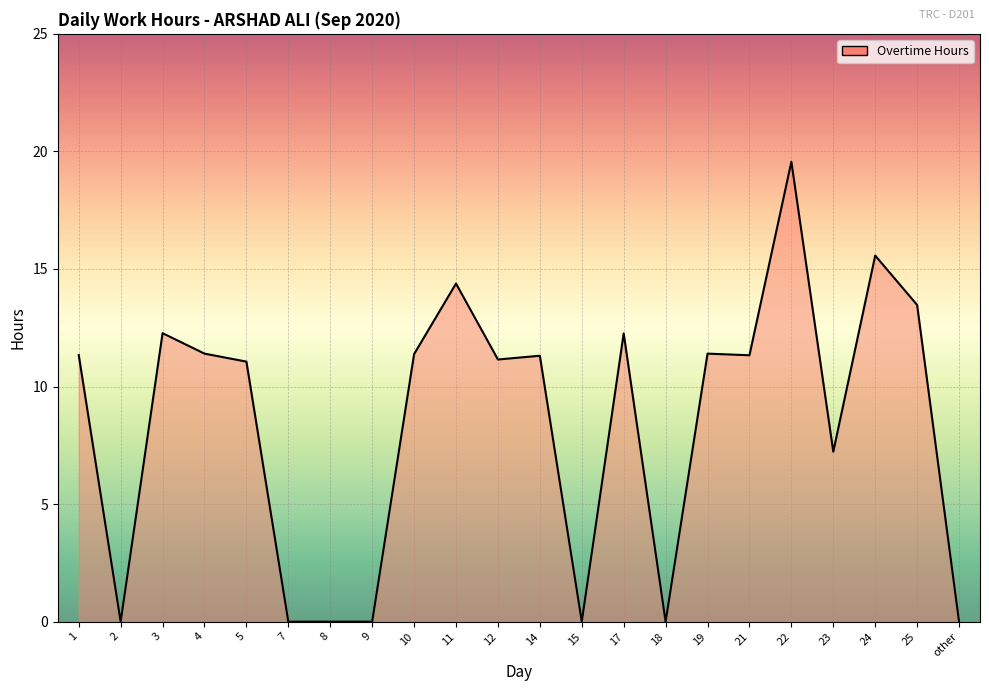

Which label corresponds to the largest value in the chart?

22